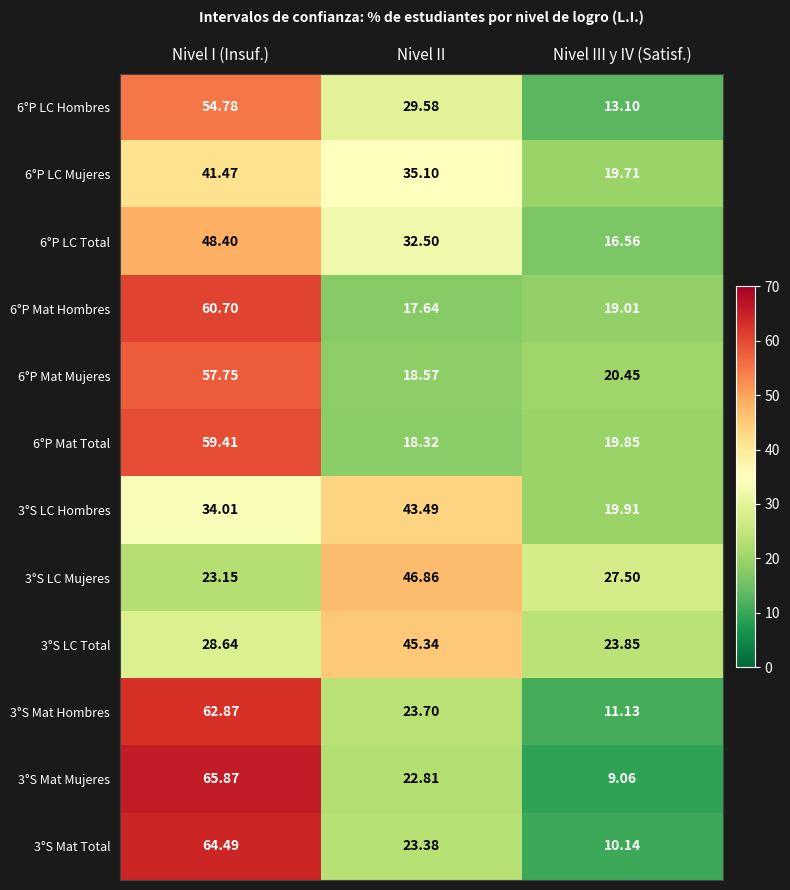

At which label does 3°S Mat Hombres first exceed 23?

Nivel I (Insuf.)